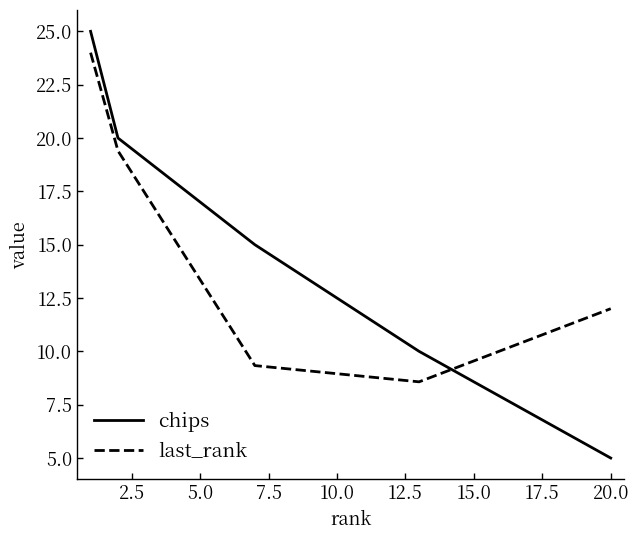

What is the difference between the maximum and minimum values in the chips series?

20.0